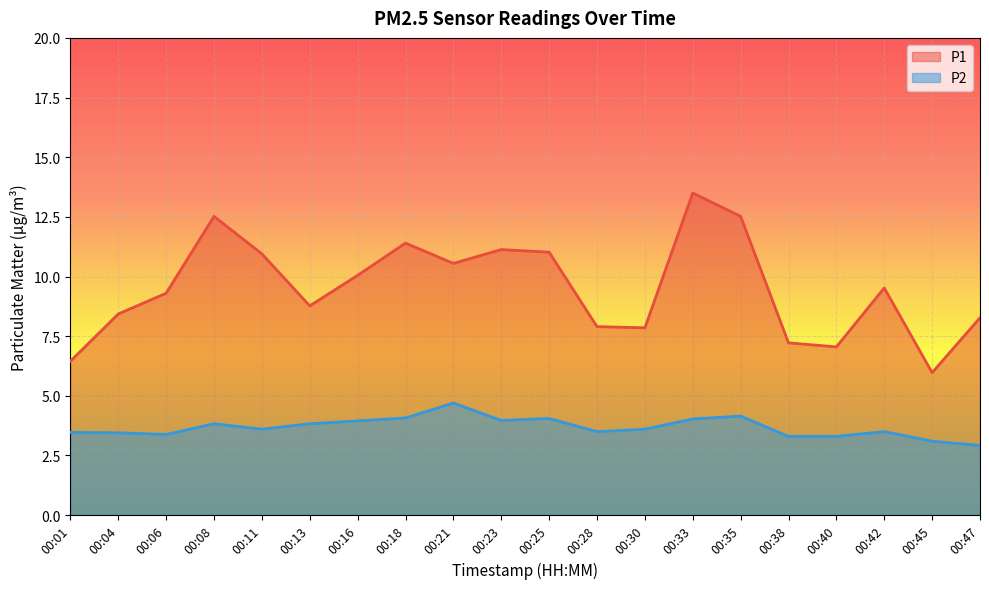

What is the maximum value for P1?

13.5